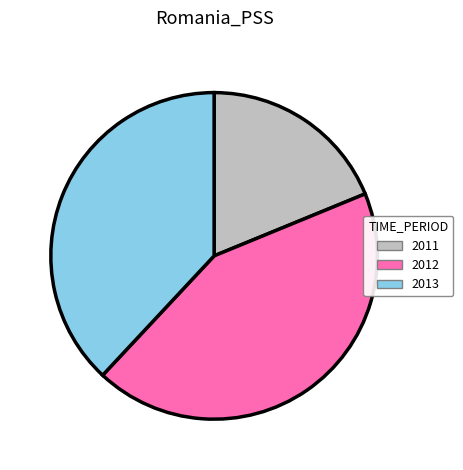

Do 2011 and 2012 together represent more than half of the pie?

Yes